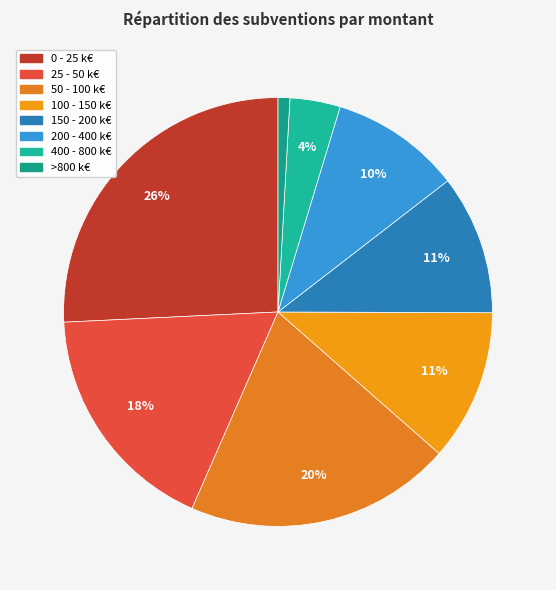

Count the number of slices in the pie.

8